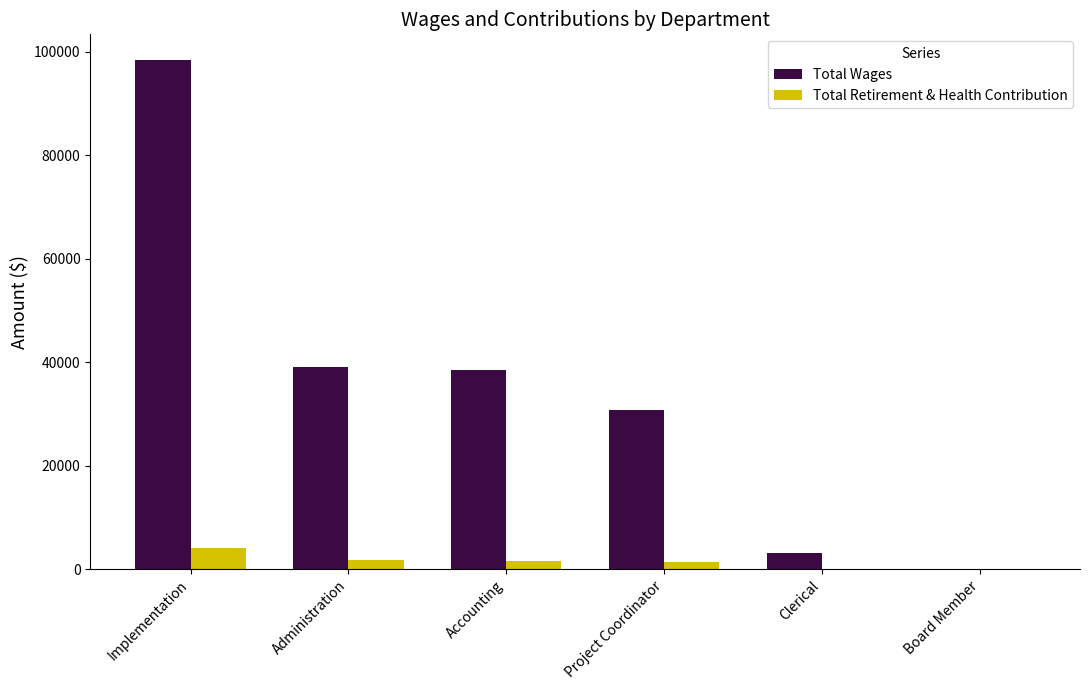

The value of Total Wages at Clerical is 3215. True or false?

True